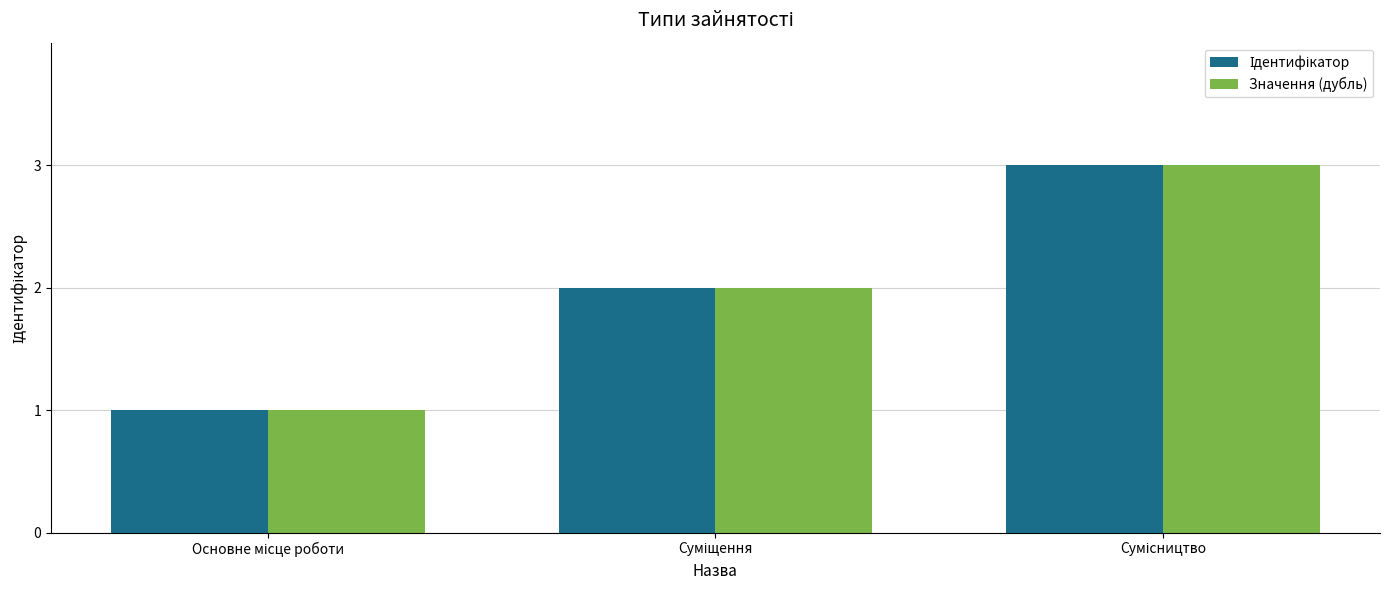

What is the sum of all Значення (дубль) values?

6